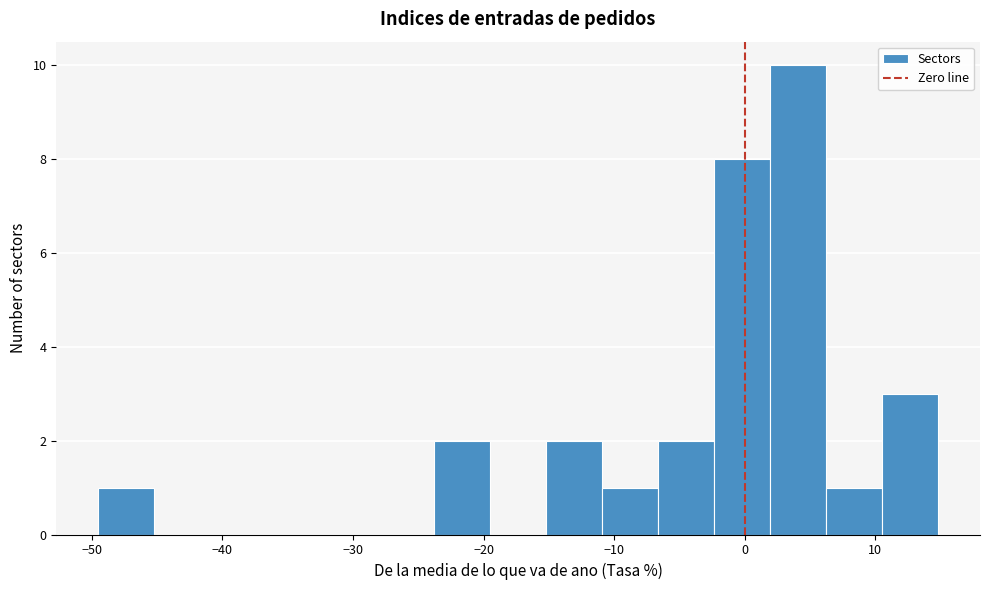

Which range on the x-axis has the tallest bar?

2 to 6